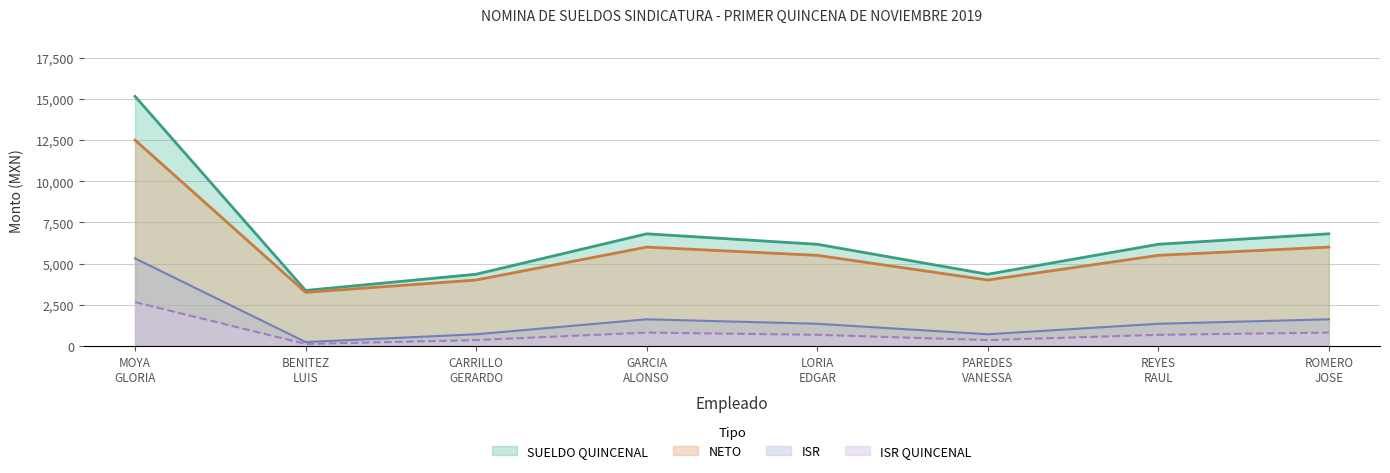

True or false: ISR and SUELDO QUINCENAL intersect in this chart.

False